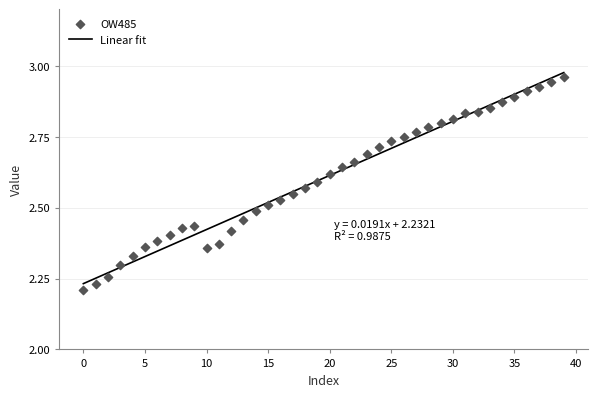

Which series has the largest total across all categories?

OW485